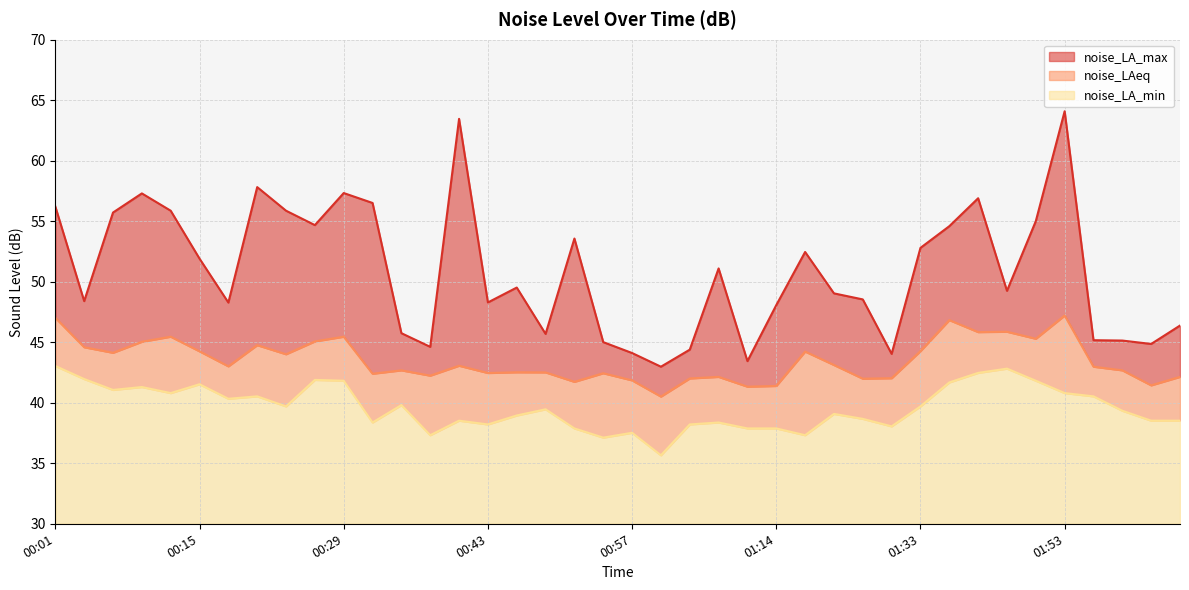

Does the chart display data point markers on the line(s)?

No